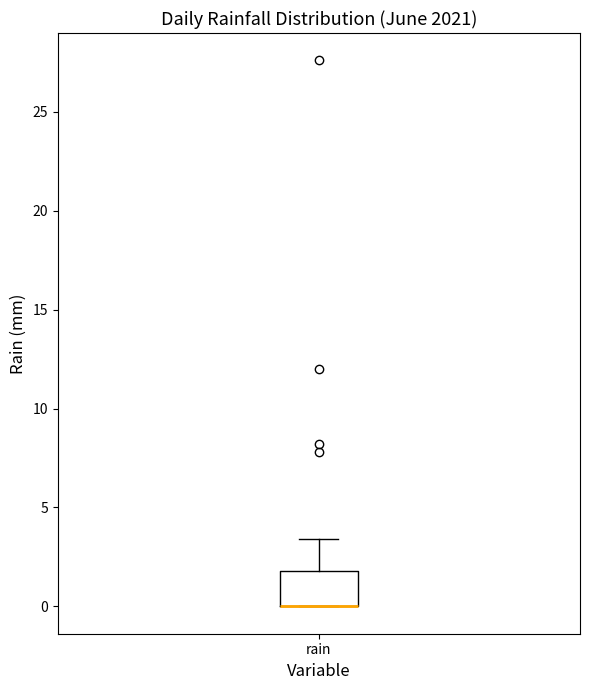

Where is the upper edge of the box for rain on the y-axis? The values are not printed on the chart, so give them approximately, as read against the axis.

2.0